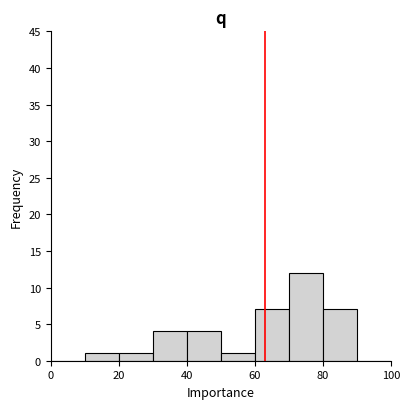

Reading left to right, list every bar in this chart as the range it spans on the x-axis followed by its height. The values are not printed on the chart, so give them approximately, as read against the axis.

0 to 10: 0
10 to 20: 1
20 to 30: 1
30 to 40: 4
40 to 50: 4
50 to 60: 1
60 to 70: 7
70 to 80: 12
80 to 90: 7
90 to 100: 0